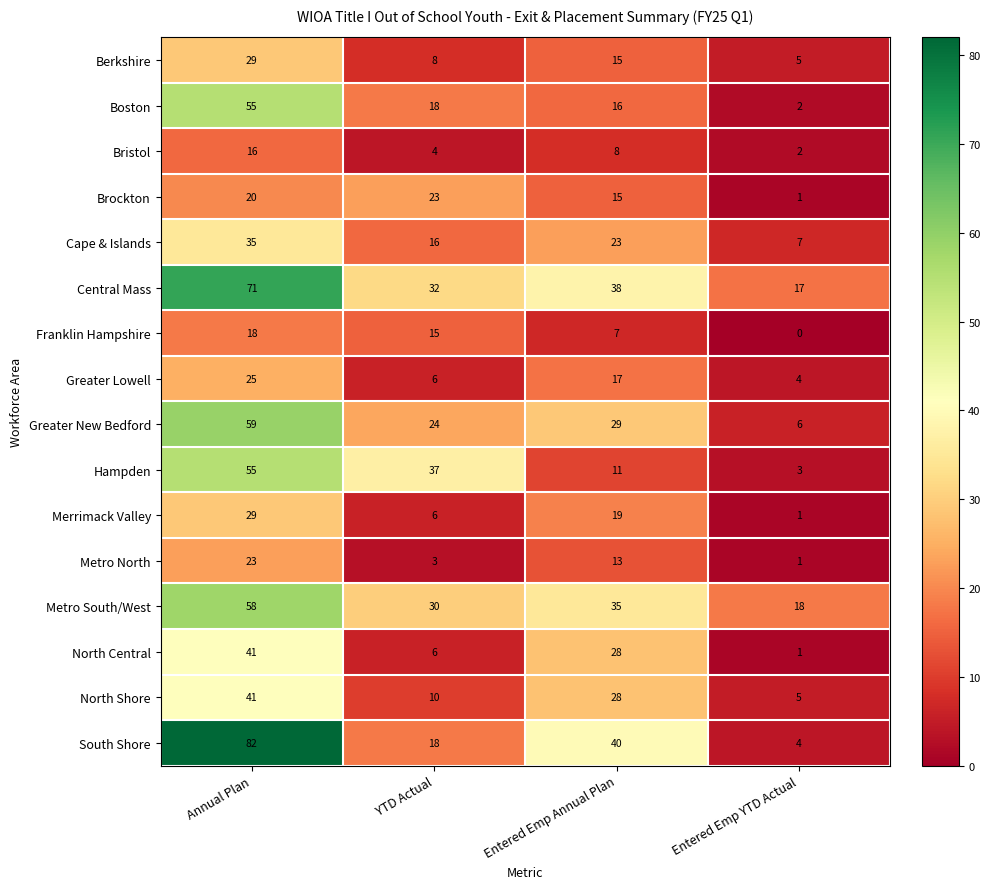

True or false: Greater New Bedford has a value of 6 at Entered Emp YTD Actual.

True